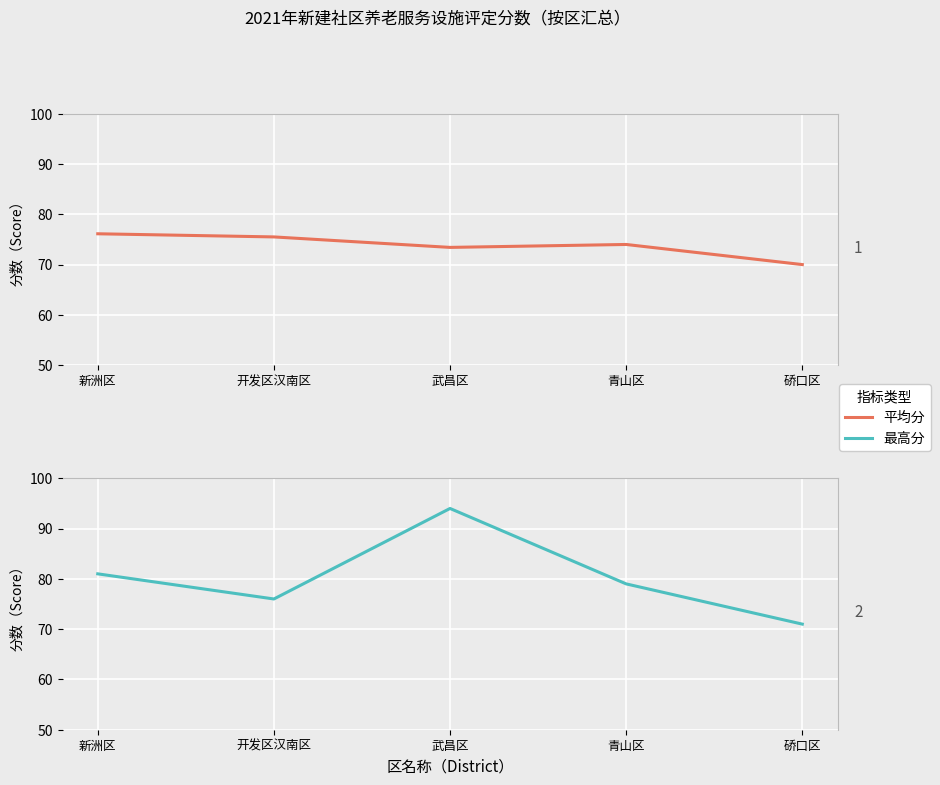

At which category is the sum across all series the highest?

武昌区